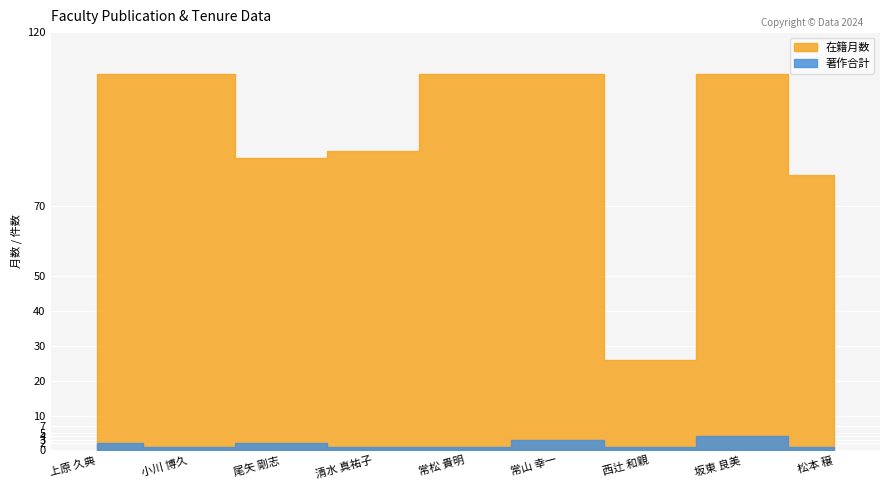

What is the label of the 1st point from the right?

松本 穣